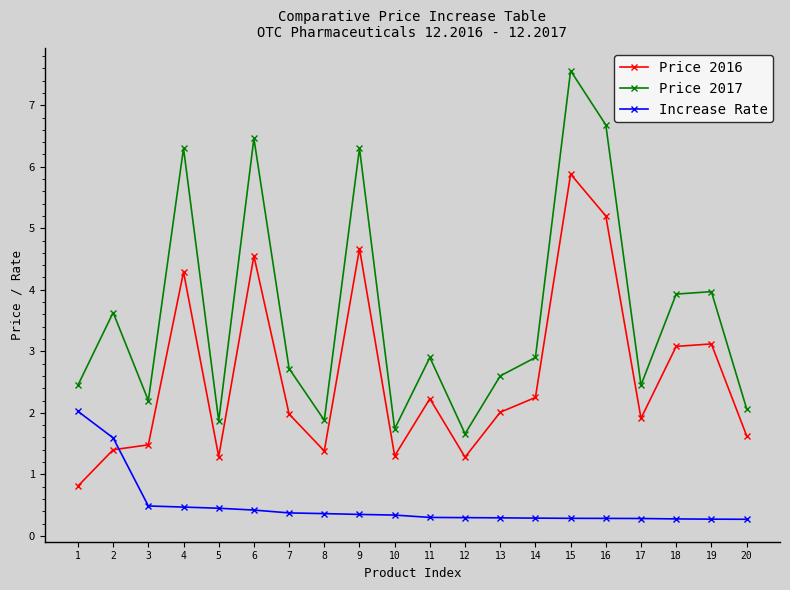

Which category has the highest value in the Price 2017 series?

15